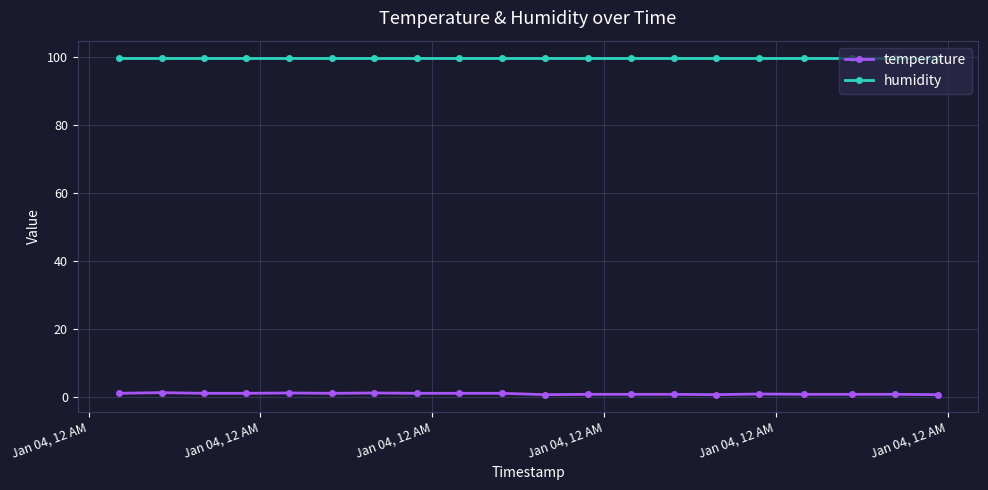

What is the greatest value displayed?

99.9